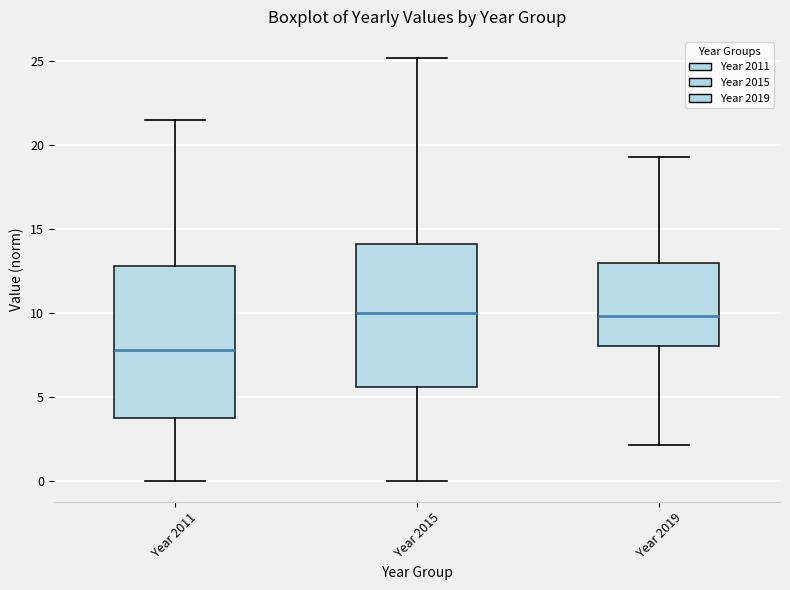

Reading left to right, transcribe this box plot: for each box, give where its median line is, the range the box spans, and where its two whiskers end, as read against the y-axis. The values are not printed on the chart, so give them approximately, as read against the axis.

Year 2011: median 8.0, box 4.0 to 13.0, whiskers 0.0 to 21.5
Year 2015: median 10.0, box 5.5 to 14.0, whiskers 0.0 to 25.0
Year 2019: median 10.0, box 8.0 to 13.0, whiskers 2.0 to 19.5